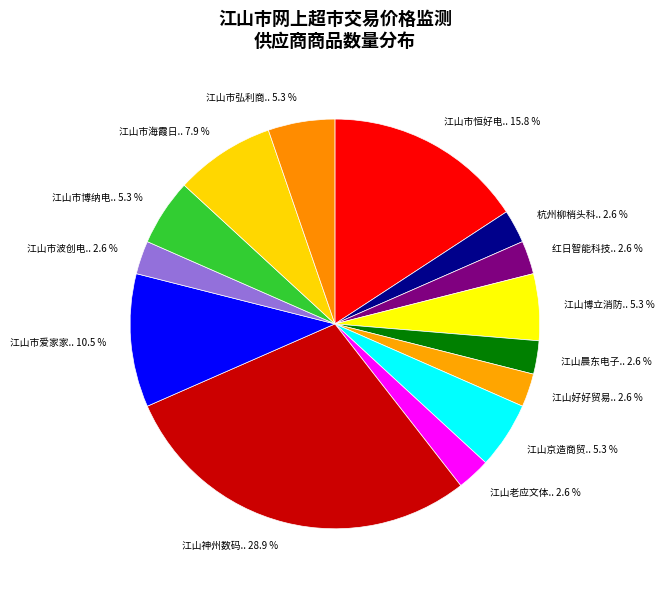

What percentage do 江山市弘利商.. 5.3 % and 江山神州数码.. 28.9 % together represent?

34.2%